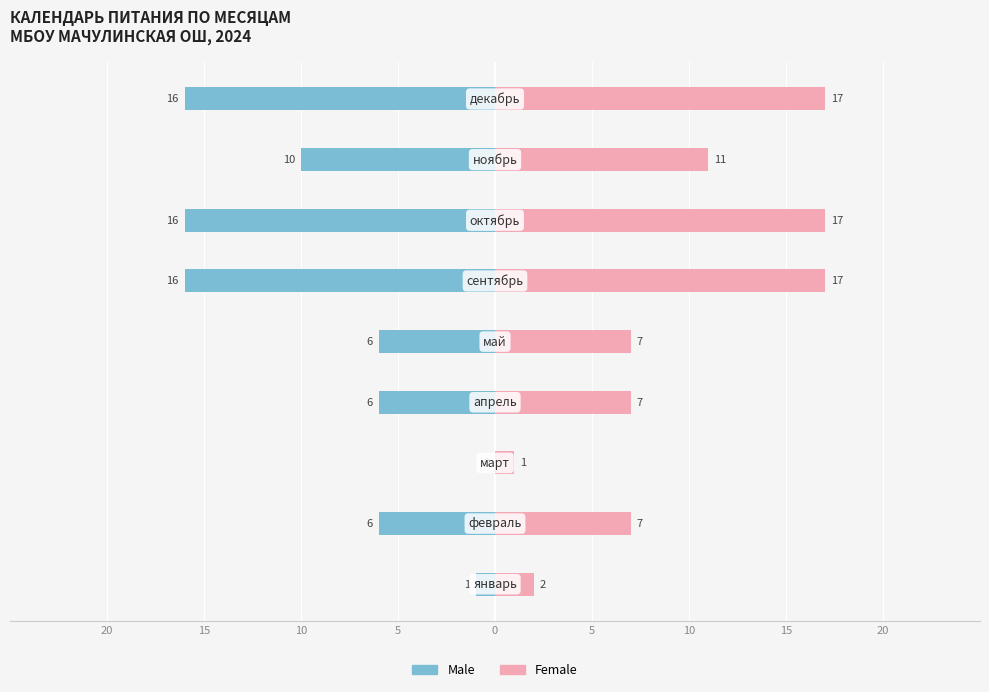

What is the minimum value for Female?

1